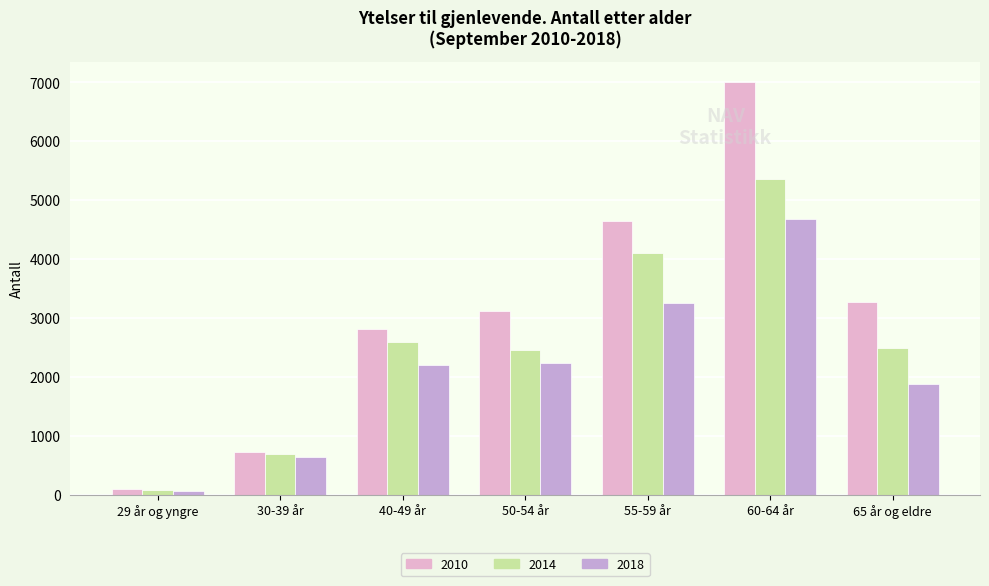

The 2018 series shows 3250 at 55-59 år. True or false?

True